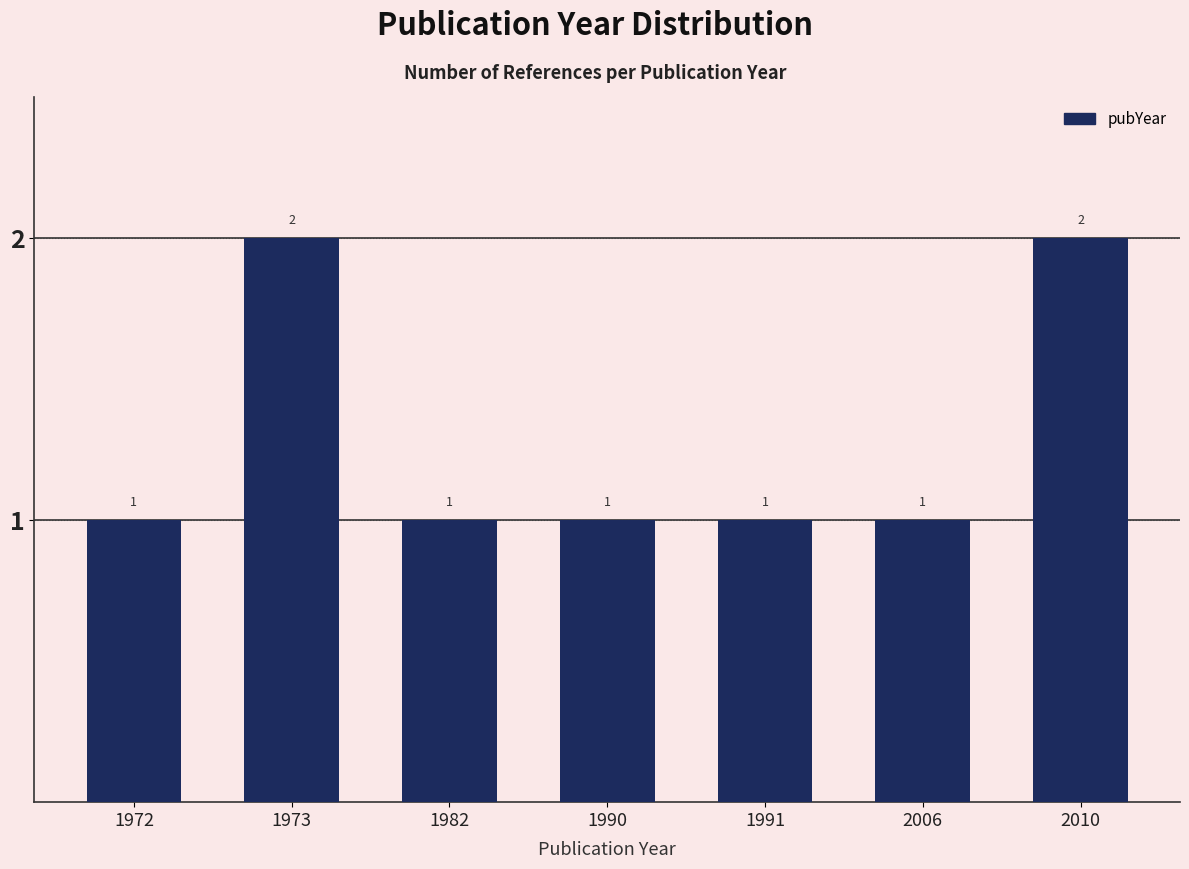

Count the number of categories in the chart.

7